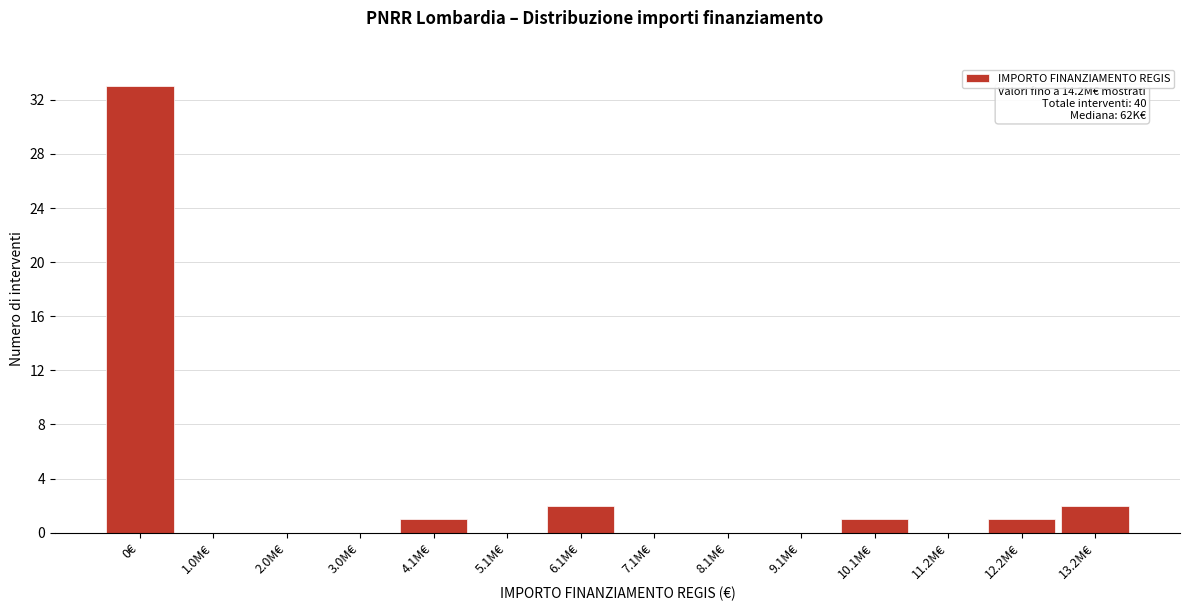

Reading left to right, what are all the values shown in this chart?

0€=33	1.0M€=0	2.0M€=0	3.0M€=0	4.1M€=1	5.1M€=0	6.1M€=2	7.1M€=0	8.1M€=0	9.1M€=0	10.1M€=1	11.2M€=0	12.2M€=1	13.2M€=2